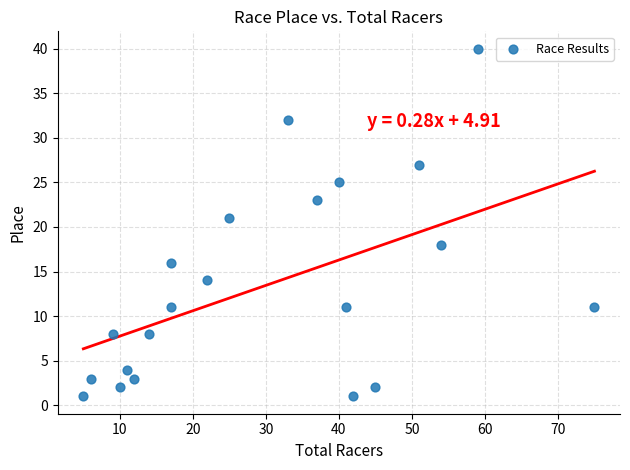

What Y value in the scatter plot is closest to 20?

21